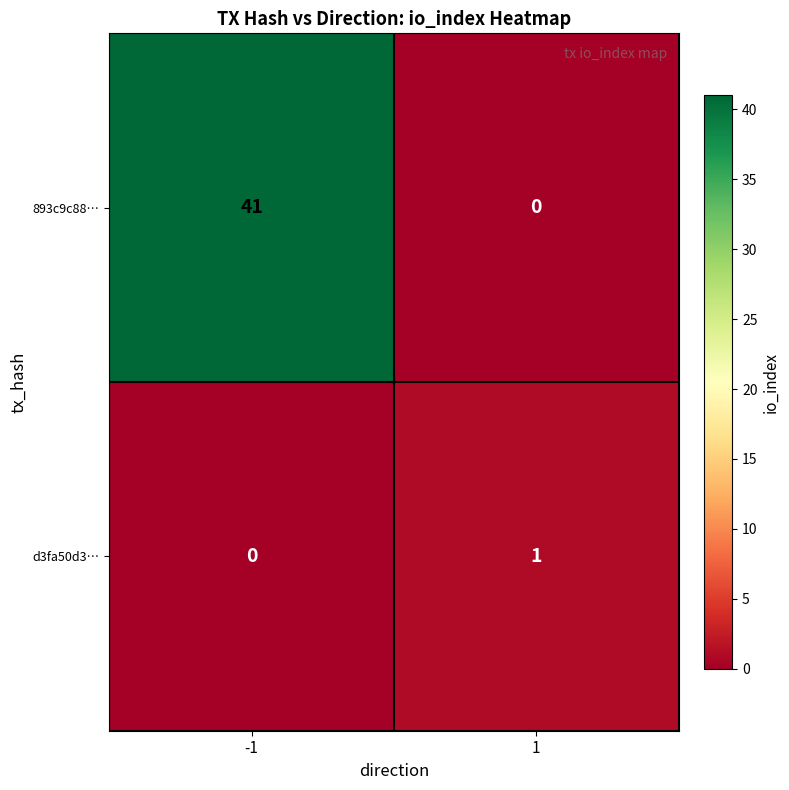

How many distinct data groups are displayed?

2